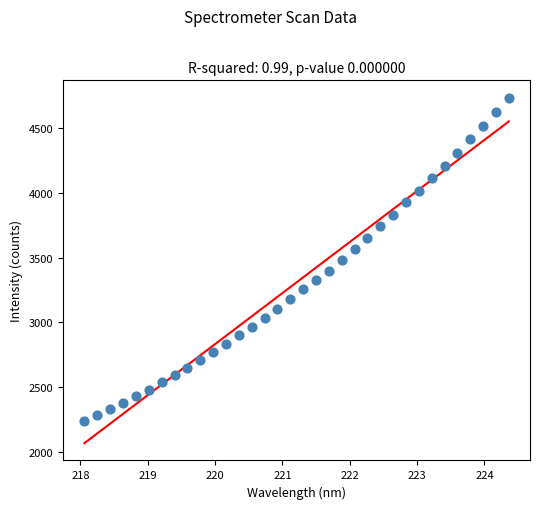

What is the range of X values (max minus min)?

6.3